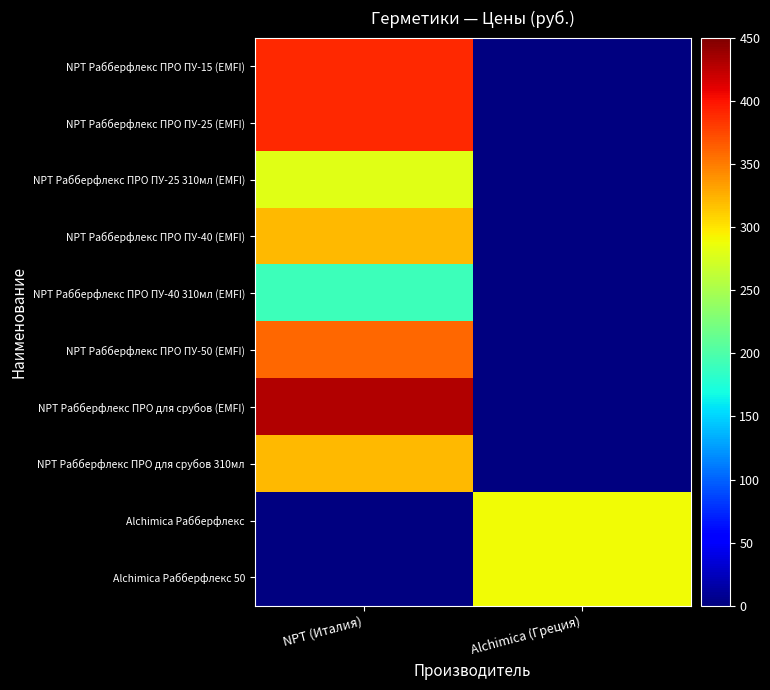

How many series are shown in this chart?

10